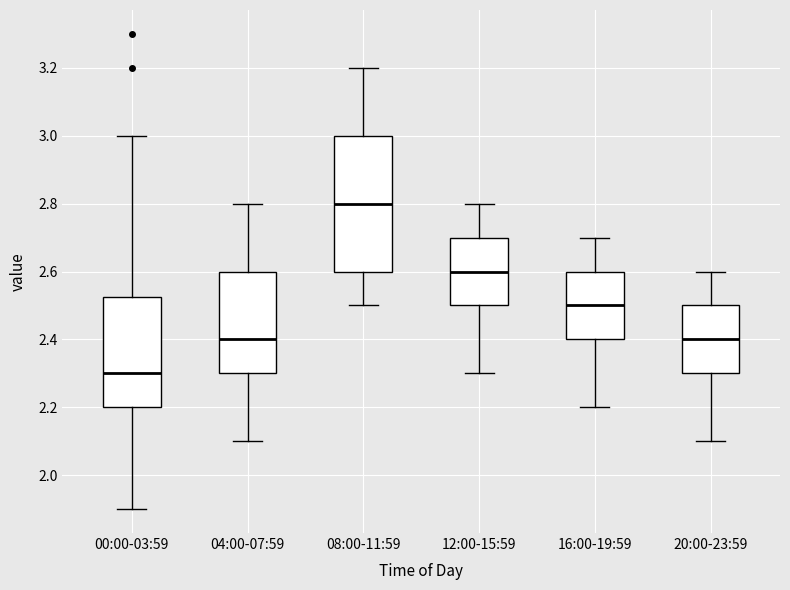

Comparing the boxes themselves (not the whiskers), which one is the tallest?

08:00-11:59